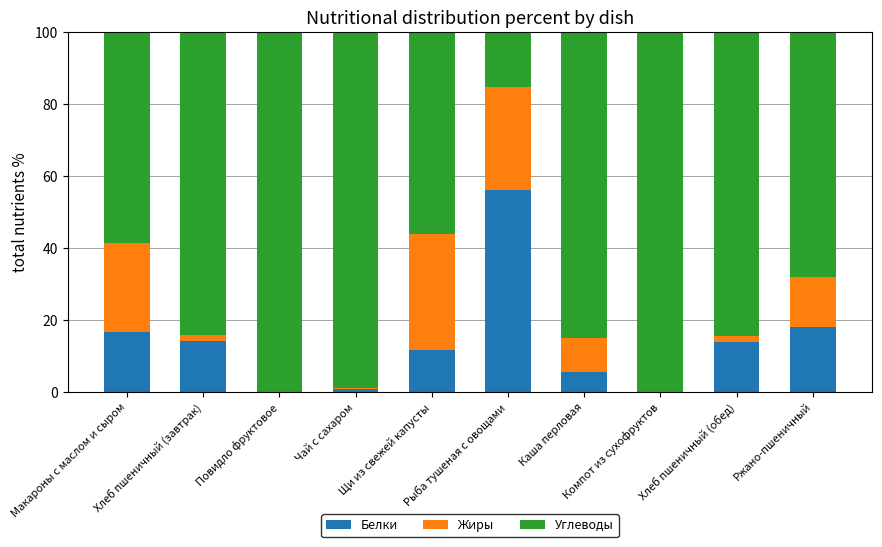

What is the difference between the Белки values at Компот из сухофруктов and Рыба тушеная с овощами?

56.3